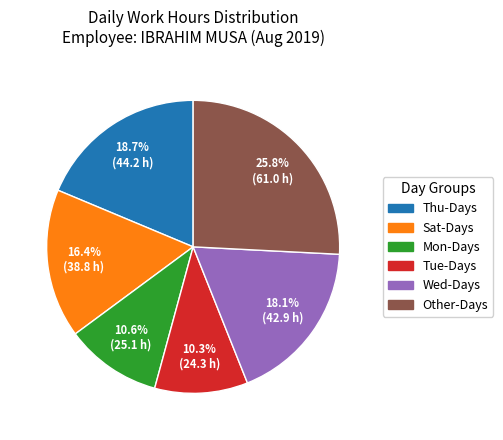

Does any single category account for the majority?

No